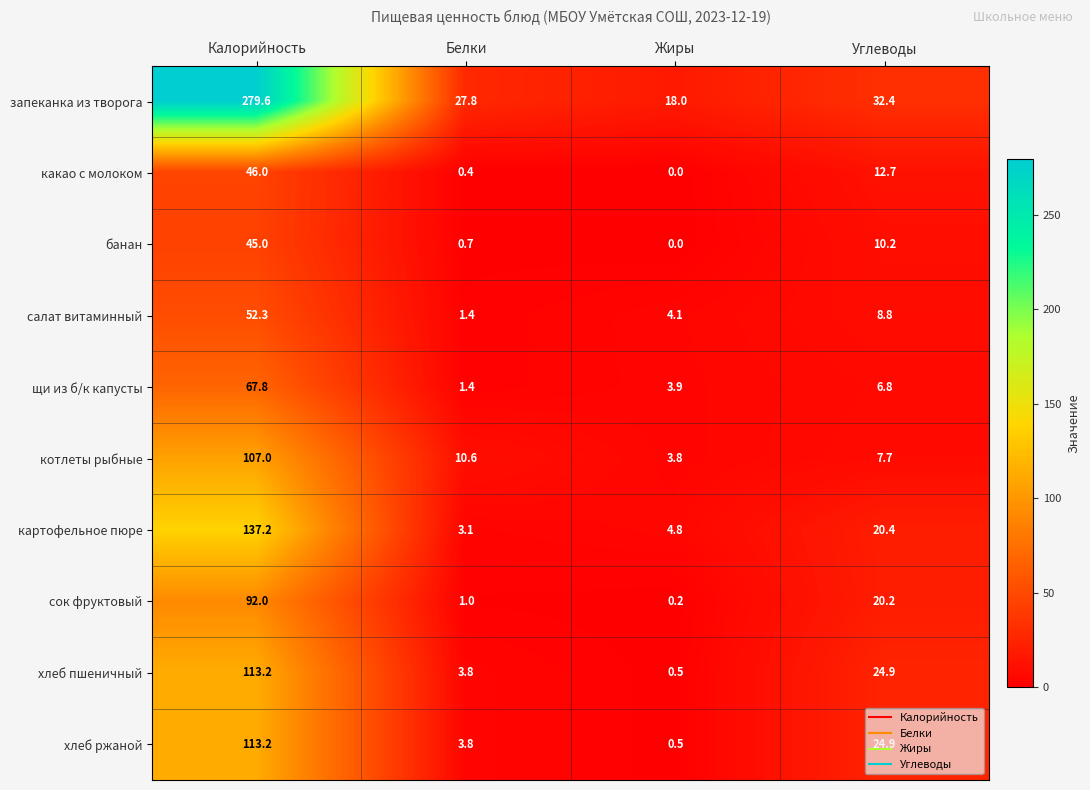

What is the sum of the банан values at Белки and Калорийность?

45.7